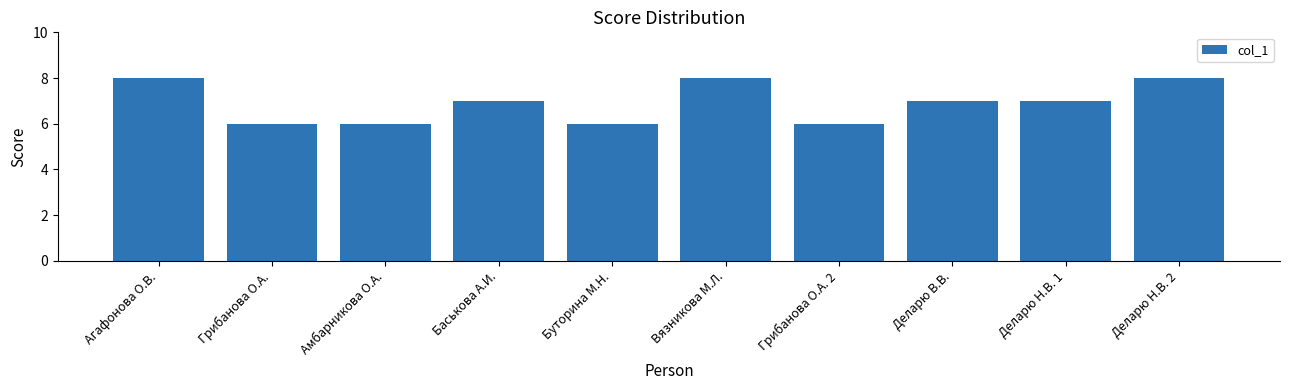

What is the maximum value shown in the chart?

8